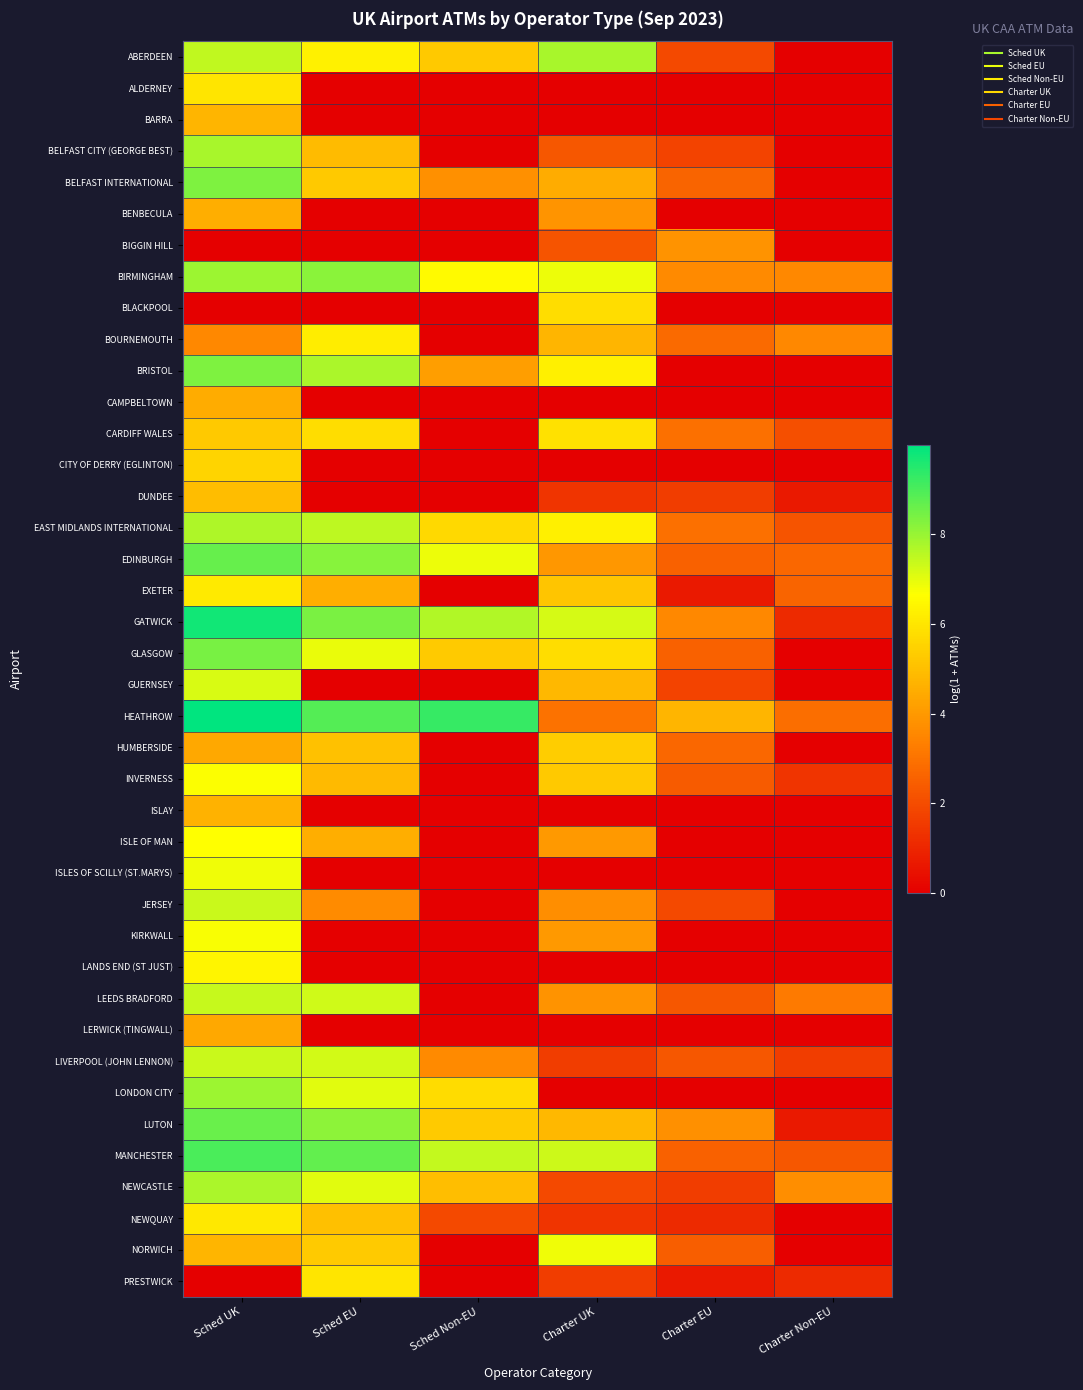

Reading right to left, list all the values displayed in this chart.

ABERDEEN: Charter Non-EU=0.0	Charter EU=1.9	Charter UK=7.8	Sched Non-EU=5.3	Sched EU=6.3	Sched UK=7.5
ALDERNEY: Charter Non-EU=0.0	Charter EU=0.0	Charter UK=0.0	Sched Non-EU=0.0	Sched EU=0.0	Sched UK=6.0
BARRA: Charter Non-EU=0.0	Charter EU=0.0	Charter UK=0.0	Sched Non-EU=0.0	Sched EU=0.0	Sched UK=4.7
BELFAST CITY (GEORGE BEST): Charter Non-EU=0.0	Charter EU=1.8	Charter UK=2.3	Sched Non-EU=0.0	Sched EU=4.9	Sched UK=7.8
BELFAST INTERNATIONAL: Charter Non-EU=0.0	Charter EU=2.6	Charter UK=4.5	Sched Non-EU=3.8	Sched EU=5.2	Sched UK=8.4
BENBECULA: Charter Non-EU=0.0	Charter EU=0.0	Charter UK=3.9	Sched Non-EU=0.0	Sched EU=0.0	Sched UK=4.5
BIGGIN HILL: Charter Non-EU=0.0	Charter EU=3.8	Charter UK=2.2	Sched Non-EU=0.0	Sched EU=0.0	Sched UK=0.0
BIRMINGHAM: Charter Non-EU=3.6	Charter EU=3.6	Charter UK=6.9	Sched Non-EU=6.6	Sched EU=8.2	Sched UK=7.9
BLACKPOOL: Charter Non-EU=0.0	Charter EU=0.0	Charter UK=5.8	Sched Non-EU=0.0	Sched EU=0.0	Sched UK=0.0
BOURNEMOUTH: Charter Non-EU=3.6	Charter EU=2.8	Charter UK=4.7	Sched Non-EU=0.0	Sched EU=6.2	Sched UK=3.6
BRISTOL: Charter Non-EU=0.0	Charter EU=0.0	Charter UK=6.3	Sched Non-EU=4.1	Sched EU=7.7	Sched UK=8.3
CAMPBELTOWN: Charter Non-EU=0.0	Charter EU=0.0	Charter UK=0.0	Sched Non-EU=0.0	Sched EU=0.0	Sched UK=4.5
CARDIFF WALES: Charter Non-EU=2.1	Charter EU=2.9	Charter UK=5.9	Sched Non-EU=0.0	Sched EU=5.8	Sched UK=5.3
CITY OF DERRY (EGLINTON): Charter Non-EU=0.0	Charter EU=0.0	Charter UK=0.0	Sched Non-EU=0.0	Sched EU=0.0	Sched UK=5.5
DUNDEE: Charter Non-EU=0.7	Charter EU=1.6	Charter UK=1.4	Sched Non-EU=0.0	Sched EU=0.0	Sched UK=4.9
EAST MIDLANDS INTERNATIONAL: Charter Non-EU=2.2	Charter EU=2.9	Charter UK=6.3	Sched Non-EU=5.7	Sched EU=7.5	Sched UK=7.7
EDINBURGH: Charter Non-EU=2.7	Charter EU=2.6	Charter UK=4.0	Sched Non-EU=6.9	Sched EU=8.2	Sched UK=8.6
EXETER: Charter Non-EU=2.6	Charter EU=0.7	Charter UK=5.2	Sched Non-EU=0.0	Sched EU=4.6	Sched UK=6.1
GATWICK: Charter Non-EU=1.1	Charter EU=3.6	Charter UK=7.2	Sched Non-EU=7.7	Sched EU=8.4	Sched UK=9.8
GLASGOW: Charter Non-EU=0.0	Charter EU=2.6	Charter UK=5.8	Sched Non-EU=5.3	Sched EU=6.9	Sched UK=8.4
GUERNSEY: Charter Non-EU=0.0	Charter EU=1.8	Charter UK=4.8	Sched Non-EU=0.0	Sched EU=0.0	Sched UK=7.2
HEATHROW: Charter Non-EU=2.9	Charter EU=4.8	Charter UK=3.0	Sched Non-EU=9.3	Sched EU=8.9	Sched UK=10.0
HUMBERSIDE: Charter Non-EU=0.0	Charter EU=2.7	Charter UK=5.4	Sched Non-EU=0.0	Sched EU=5.0	Sched UK=4.4
INVERNESS: Charter Non-EU=1.4	Charter EU=2.4	Charter UK=5.3	Sched Non-EU=0.0	Sched EU=4.9	Sched UK=6.7
ISLAY: Charter Non-EU=0.0	Charter EU=0.0	Charter UK=0.0	Sched Non-EU=0.0	Sched EU=0.0	Sched UK=4.7
ISLE OF MAN: Charter Non-EU=0.0	Charter EU=0.0	Charter UK=4.0	Sched Non-EU=0.0	Sched EU=4.6	Sched UK=6.7
ISLES OF SCILLY (ST.MARYS): Charter Non-EU=0.0	Charter EU=0.0	Charter UK=0.0	Sched Non-EU=0.0	Sched EU=0.0	Sched UK=6.8
JERSEY: Charter Non-EU=0.0	Charter EU=1.9	Charter UK=3.7	Sched Non-EU=0.0	Sched EU=3.7	Sched UK=7.4
KIRKWALL: Charter Non-EU=0.0	Charter EU=0.0	Charter UK=4.0	Sched Non-EU=0.0	Sched EU=0.0	Sched UK=6.7
LANDS END (ST JUST): Charter Non-EU=0.0	Charter EU=0.0	Charter UK=0.0	Sched Non-EU=0.0	Sched EU=0.0	Sched UK=6.4
LEEDS BRADFORD: Charter Non-EU=3.2	Charter EU=2.3	Charter UK=3.8	Sched Non-EU=0.0	Sched EU=7.3	Sched UK=7.4
LERWICK (TINGWALL): Charter Non-EU=0.0	Charter EU=0.0	Charter UK=0.0	Sched Non-EU=0.0	Sched EU=0.0	Sched UK=4.4
LIVERPOOL (JOHN LENNON): Charter Non-EU=1.6	Charter EU=2.3	Charter UK=1.6	Sched Non-EU=3.6	Sched EU=7.2	Sched UK=7.4
LONDON CITY: Charter Non-EU=0.0	Charter EU=0.0	Charter UK=0.0	Sched Non-EU=5.8	Sched EU=7.0	Sched UK=7.9
LUTON: Charter Non-EU=0.7	Charter EU=3.8	Charter UK=4.8	Sched Non-EU=5.3	Sched EU=8.1	Sched UK=8.6
MANCHESTER: Charter Non-EU=2.3	Charter EU=2.6	Charter UK=7.3	Sched Non-EU=7.4	Sched EU=8.7	Sched UK=9.0
NEWCASTLE: Charter Non-EU=3.7	Charter EU=1.6	Charter UK=1.9	Sched Non-EU=5.0	Sched EU=7.0	Sched UK=7.7
NEWQUAY: Charter Non-EU=0.0	Charter EU=1.1	Charter UK=1.4	Sched Non-EU=1.9	Sched EU=5.0	Sched UK=6.1
NORWICH: Charter Non-EU=0.0	Charter EU=2.5	Charter UK=6.9	Sched Non-EU=0.0	Sched EU=5.3	Sched UK=4.7
PRESTWICK: Charter Non-EU=1.1	Charter EU=0.7	Charter UK=1.6	Sched Non-EU=0.0	Sched EU=6.0	Sched UK=0.0